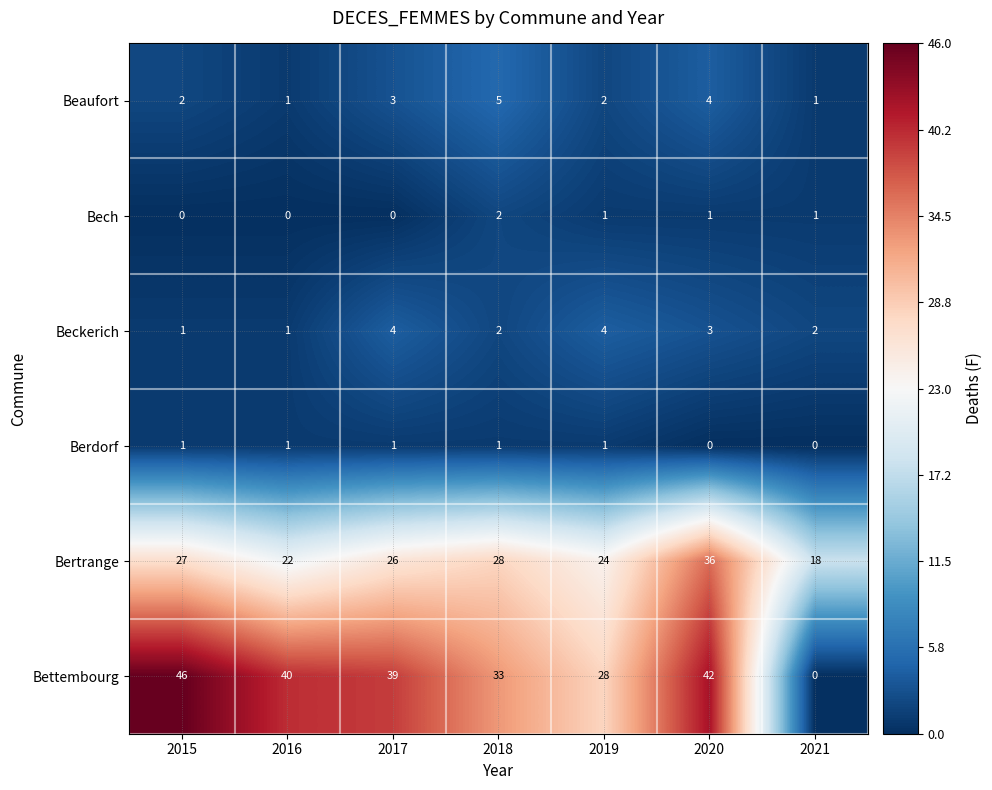

Rank the series by their maximum value, from highest to lowest.

Bettembourg, Bertrange, Beaufort, Beckerich, Bech, Berdorf